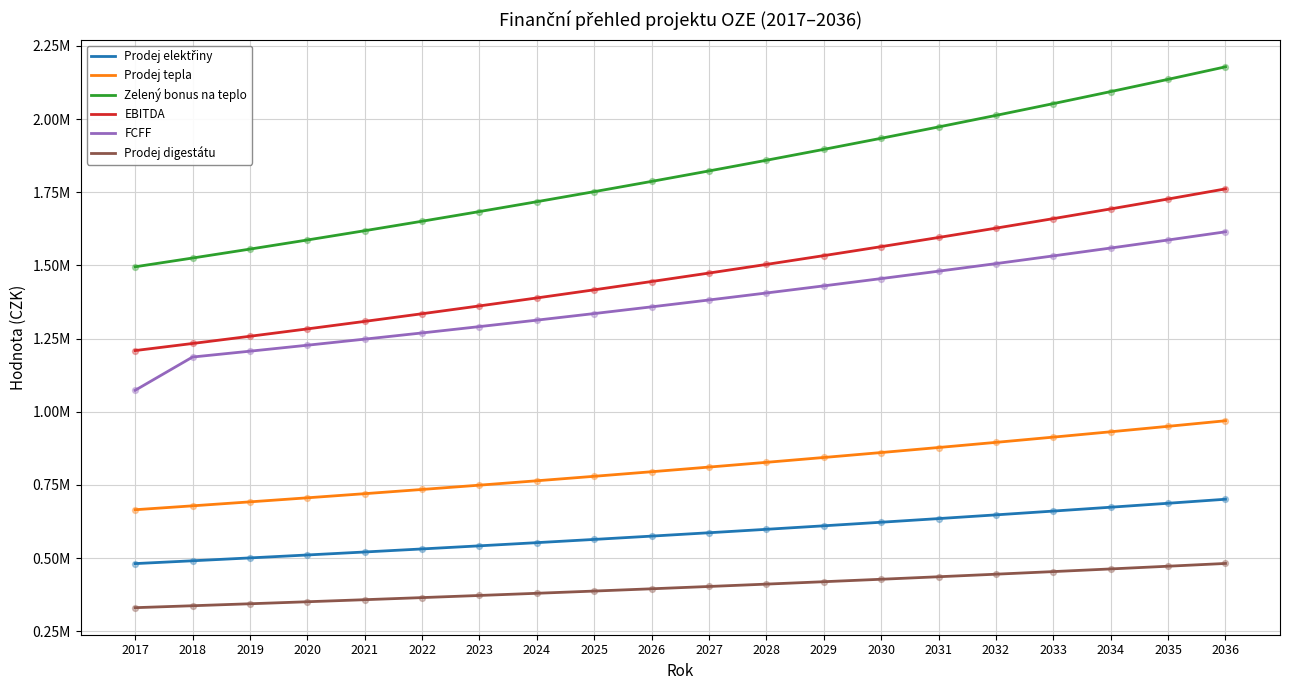

Is this an area chart (filled region under the line)?

No